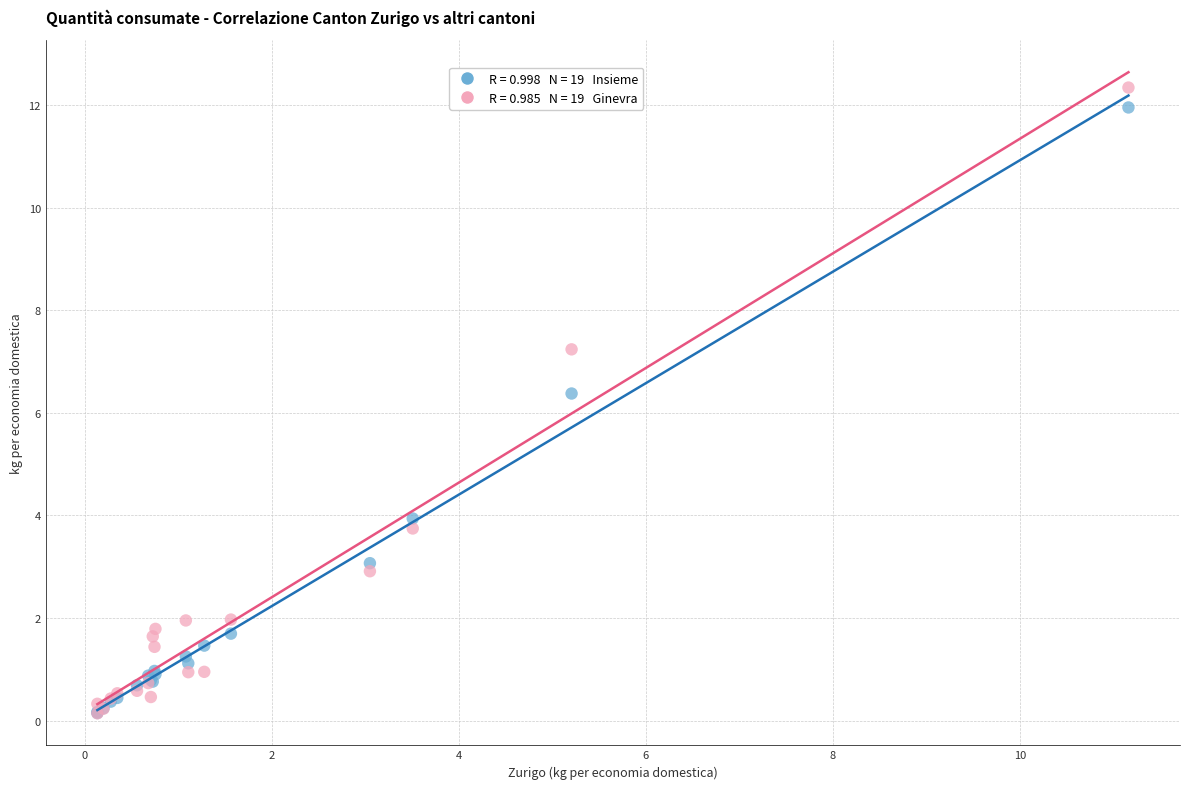

Across all series, what Y value is closest to 6?

6.4